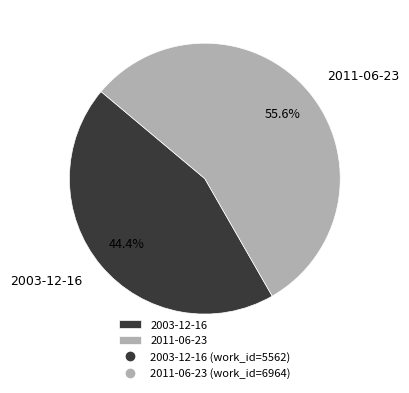

Approximately how many times larger is the value at 2011-06-23 compared to 2003-12-16?

1.3